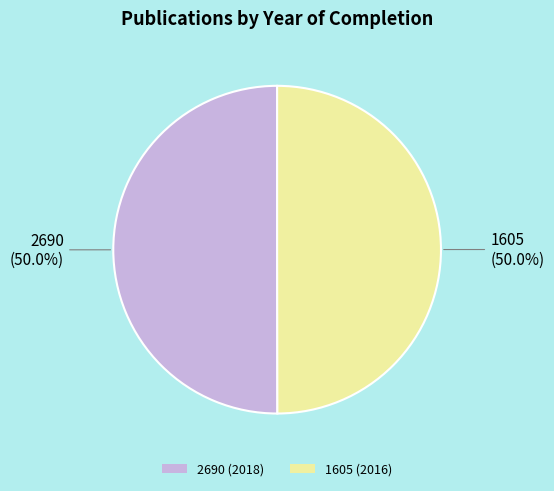

Approximately how many times larger is the value at 1605 (2016) compared to 2690 (2018)?

1.0